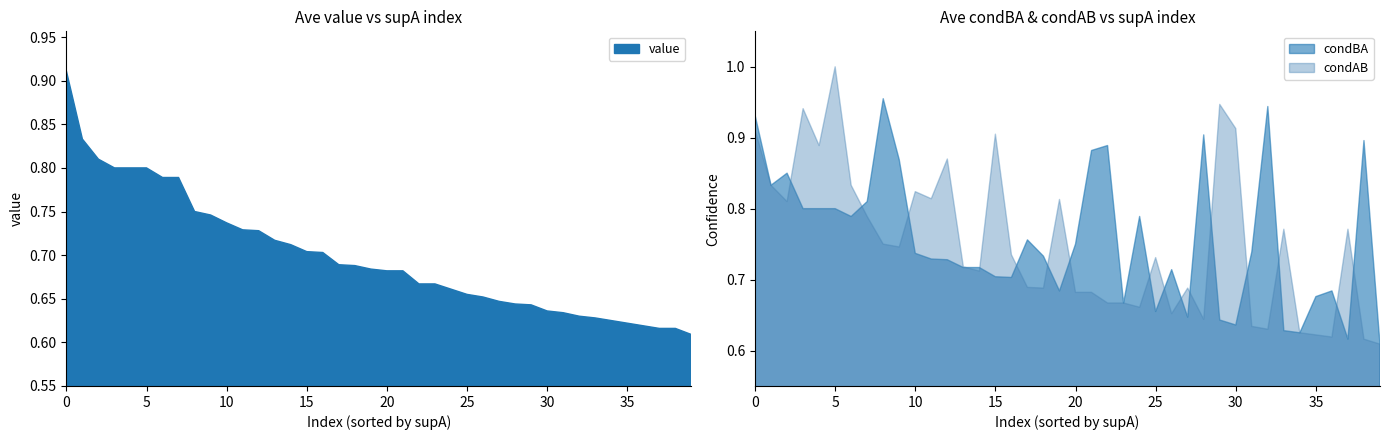

What is the maximum value shown in the chart?

1.0